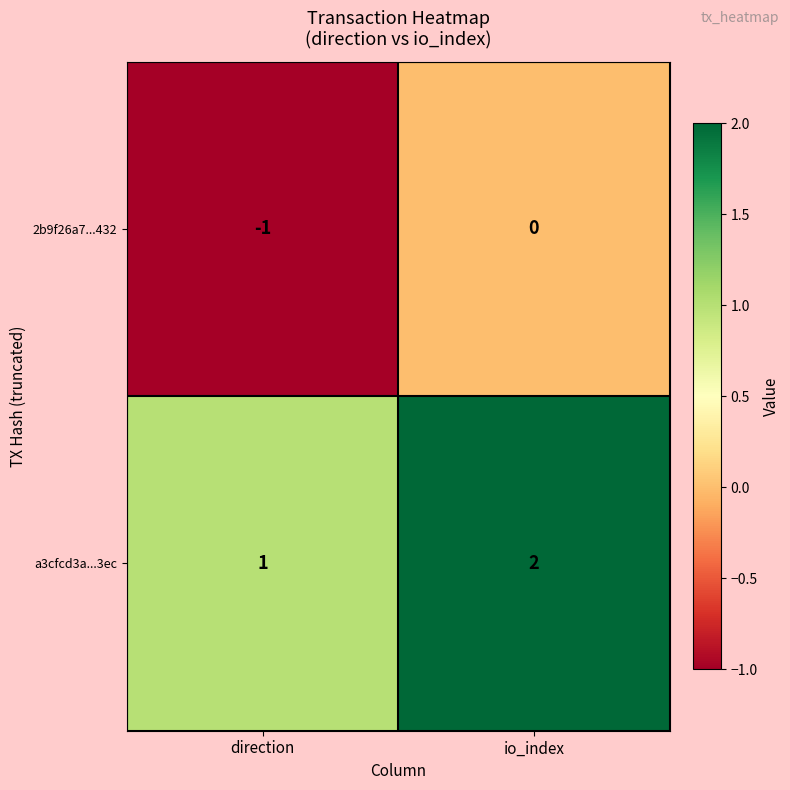

List the series in order of their peak value, highest first.

a3cfcd3a...3ec, 2b9f26a7...432